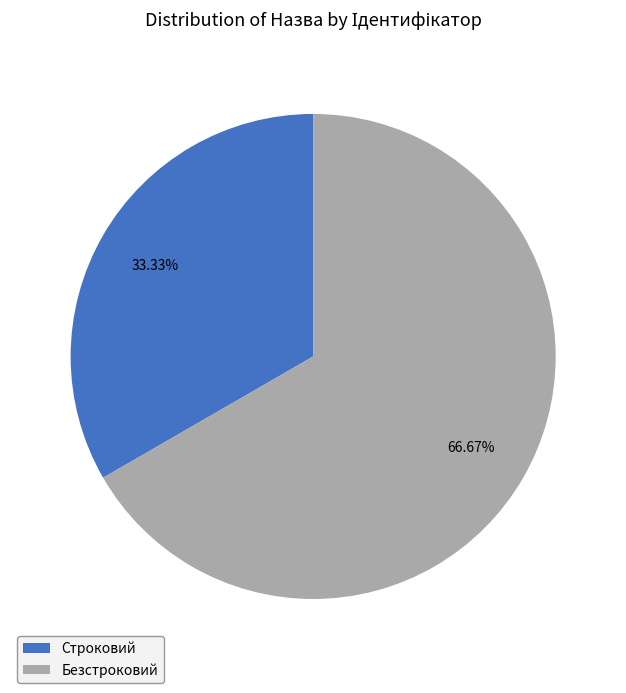

Is it true that Безстроковий is 56% of the pie?

False